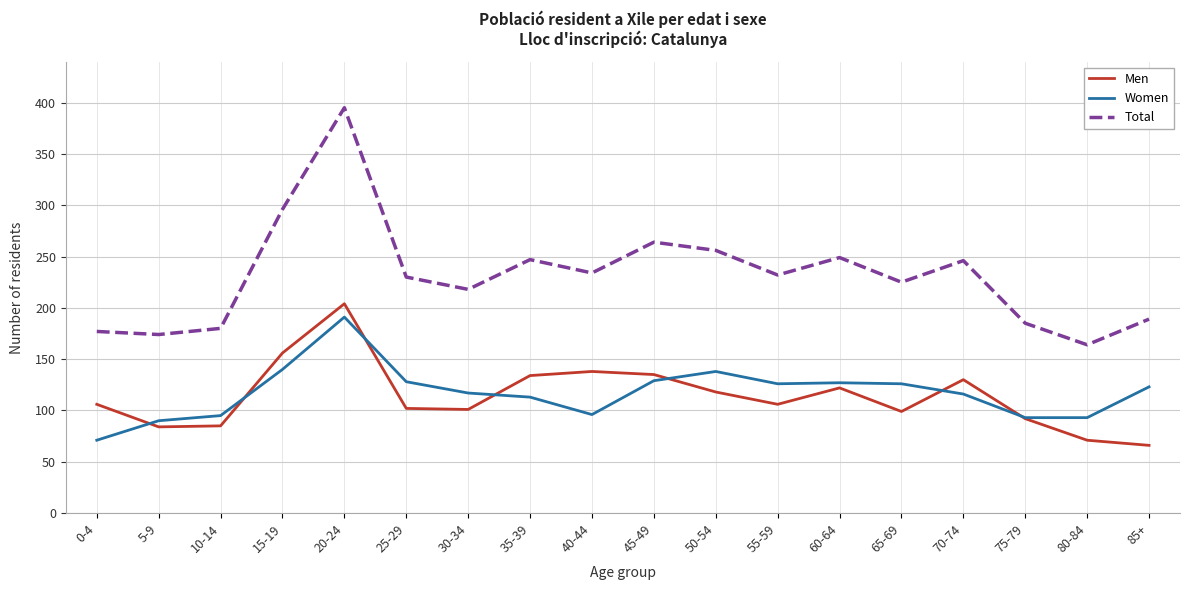

What is the difference between the Women values at 75-79 and 85+?

30